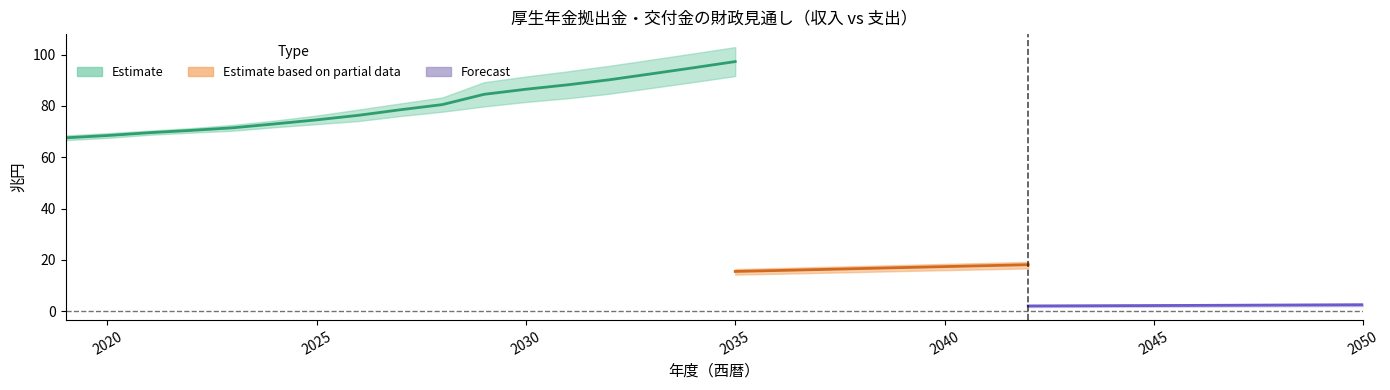

True or false: 私学共済収入 and 旧厚生年金収入 intersect in this chart.

False